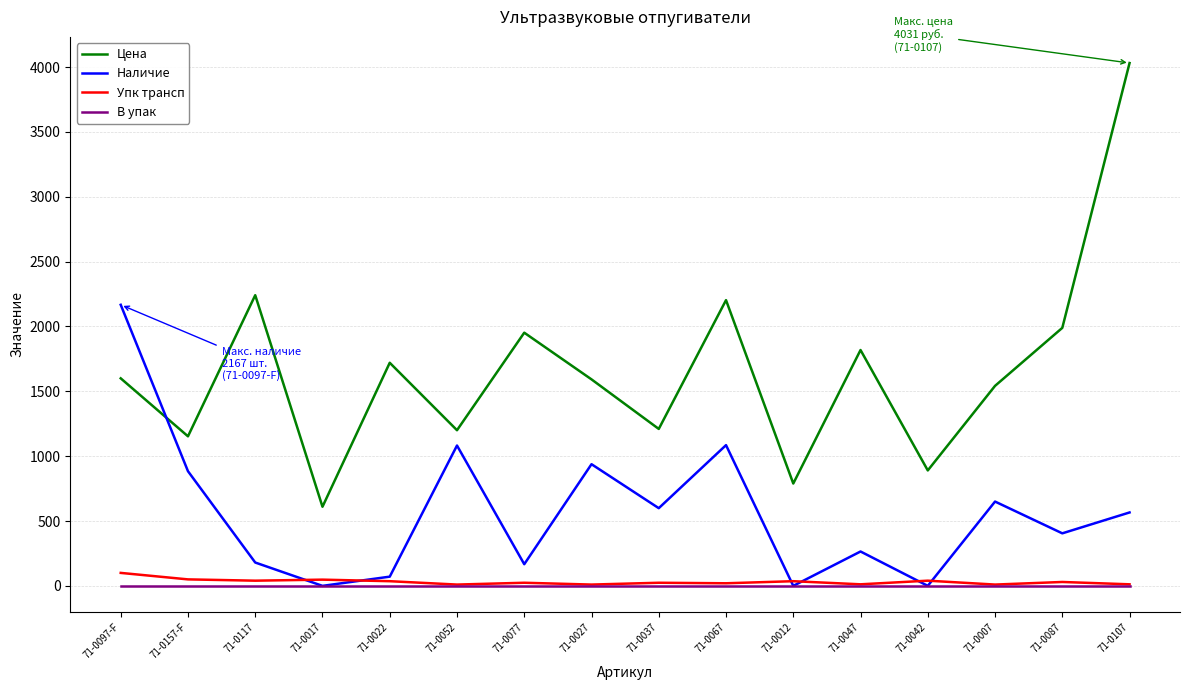

How many series are shown in this chart?

4